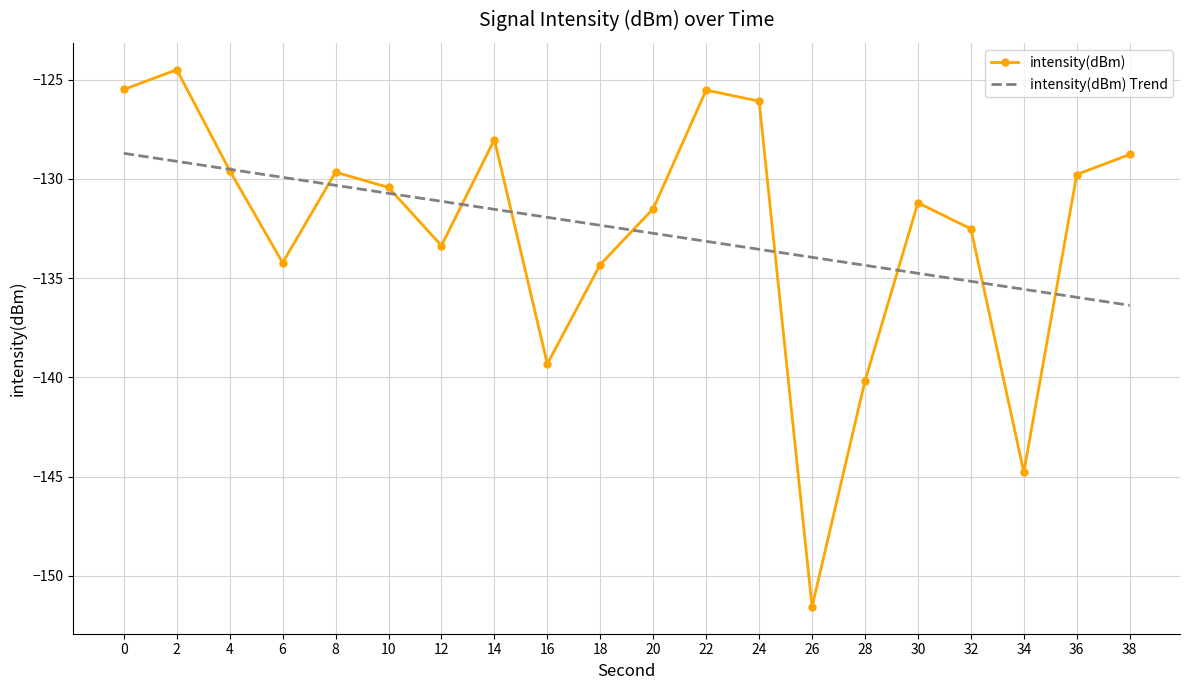

Is it true that intensity(dBm) Trend equals -131.5 at 14?

True